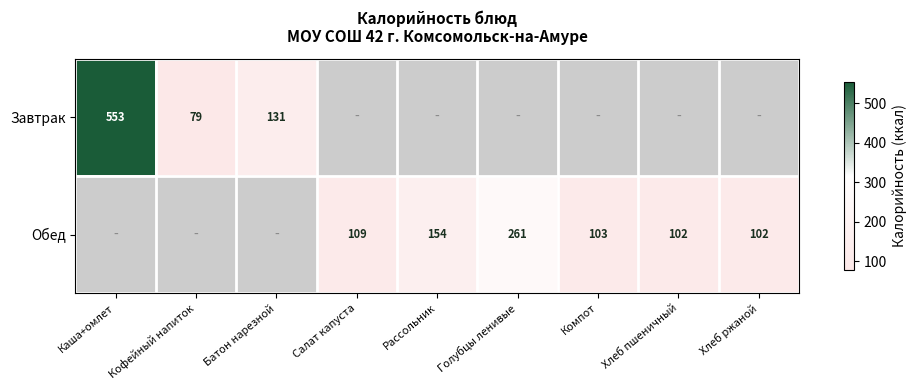

The Обед series shows 154 at Рассольник. True or false?

True